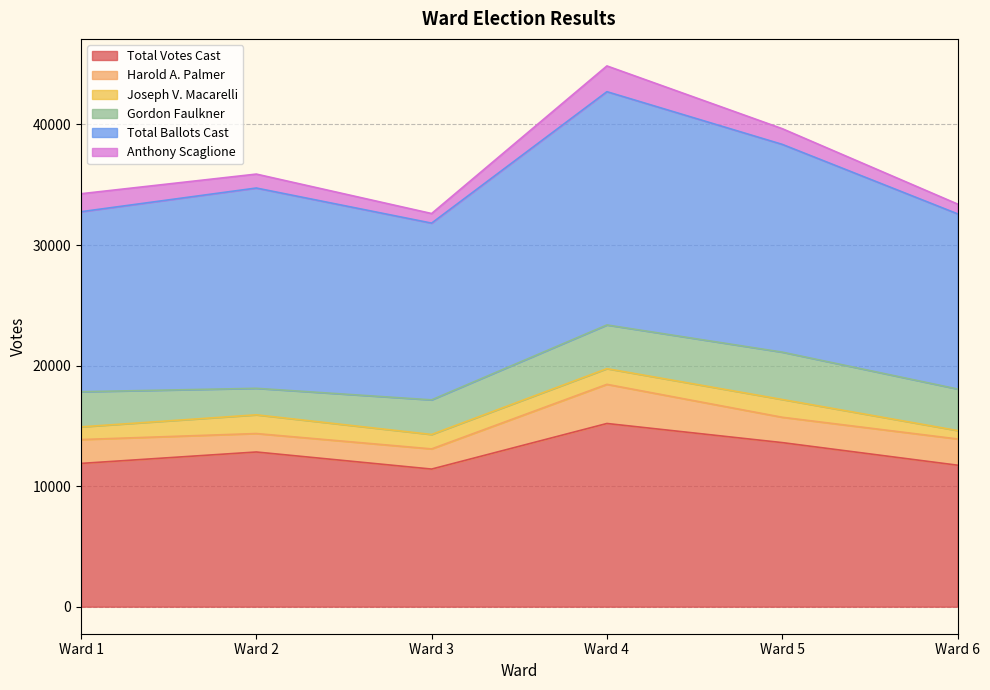

Reading right to left, what are all the values shown in this chart?

Total Votes Cast: Ward 6=11737	Ward 5=13611	Ward 4=15197	Ward 3=11415	Ward 2=12832	Ward 1=11884
Harold A. Palmer: Ward 6=2177	Ward 5=2103	Ward 4=3248	Ward 3=1674	Ward 2=1531	Ward 1=1980
Joseph V. Macarelli: Ward 6=698	Ward 5=1474	Ward 4=1301	Ward 3=1196	Ward 2=1553	Ward 1=1052
Gordon Faulkner: Ward 6=3446	Ward 5=3928	Ward 4=3624	Ward 3=2871	Ward 2=2199	Ward 1=2914
Total Ballots Cast: Ward 6=14532	Ward 5=17235	Ward 4=19350	Ward 3=14661	Ward 2=16614	Ward 1=14934
Anthony Scaglione: Ward 6=812	Ward 5=1302	Ward 4=2137	Ward 3=796	Ward 2=1156	Ward 1=1491